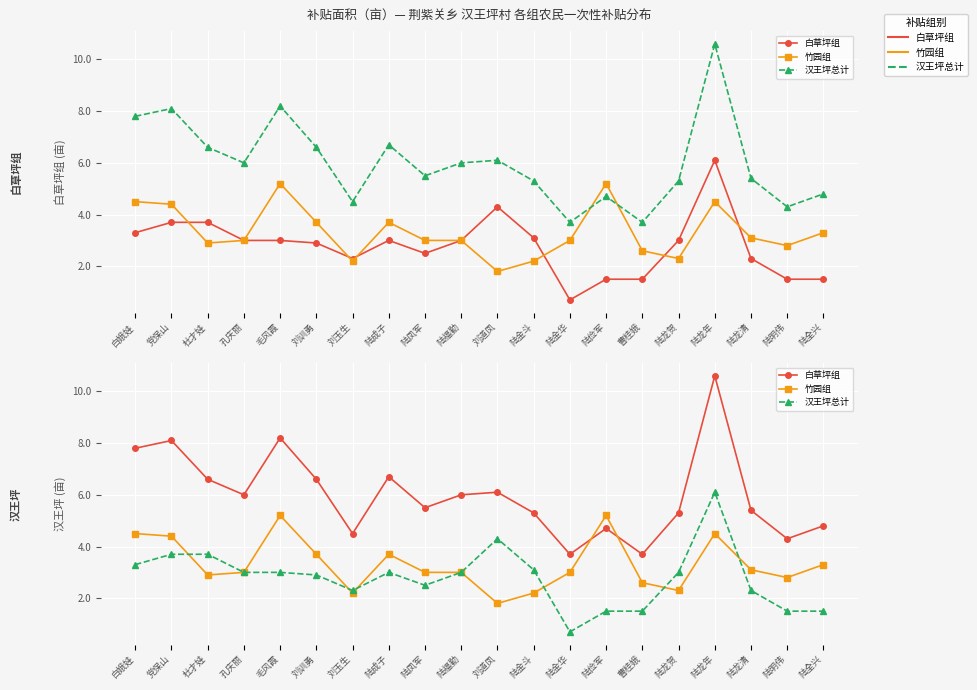

What is the spread (max minus min) of values at 陆俭军?

3.7